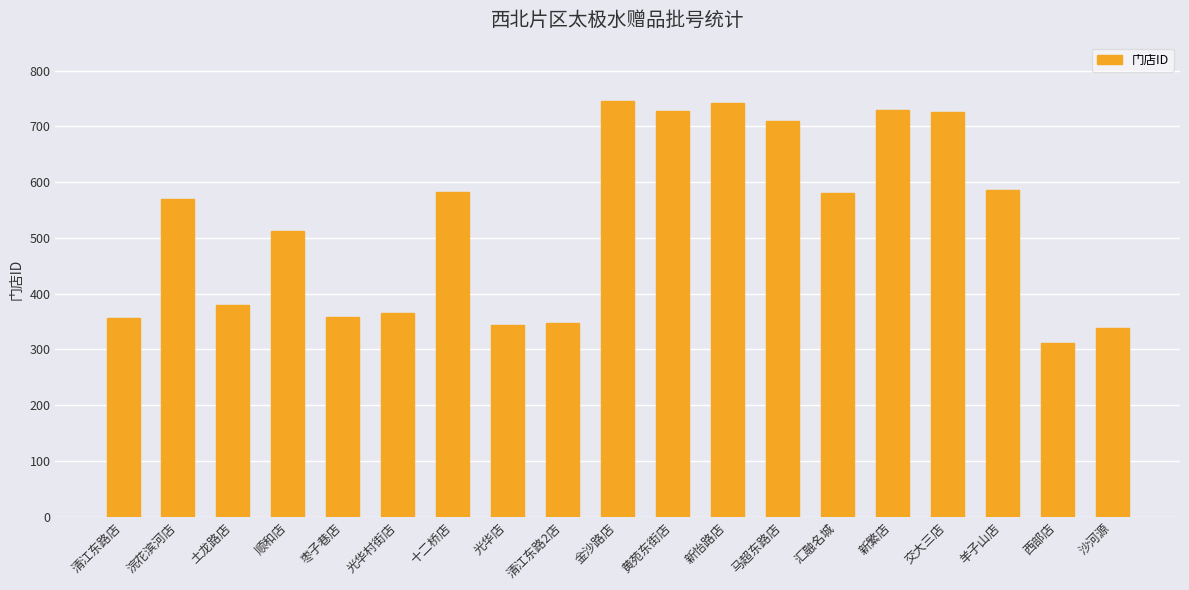

Between 十二桥店 and 土龙路店, which is larger?

十二桥店